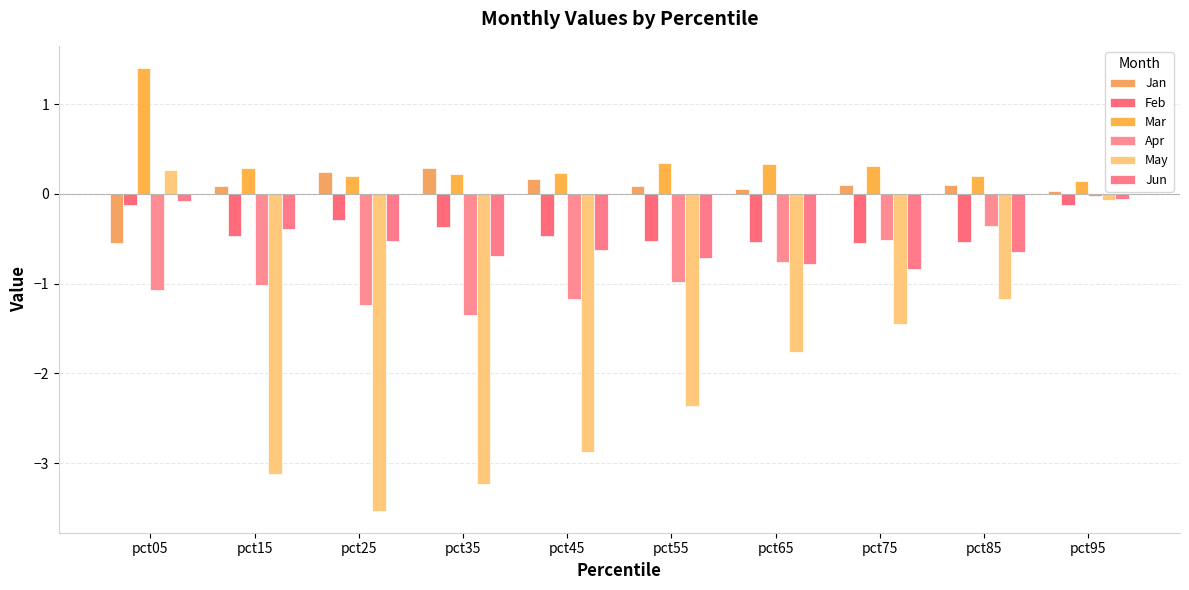

What value does the May series have at pct75?

-1.5